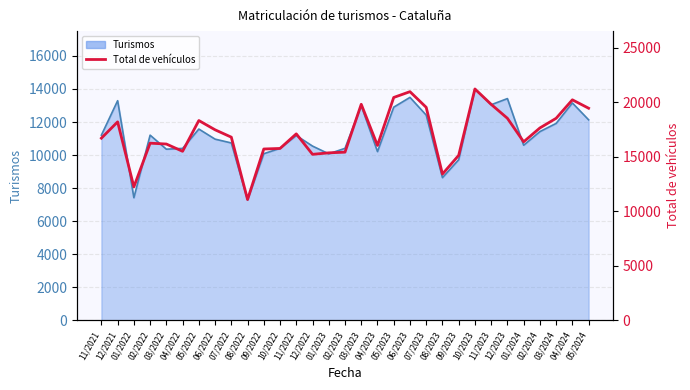

What is the value of the 24th point from the left?

21211